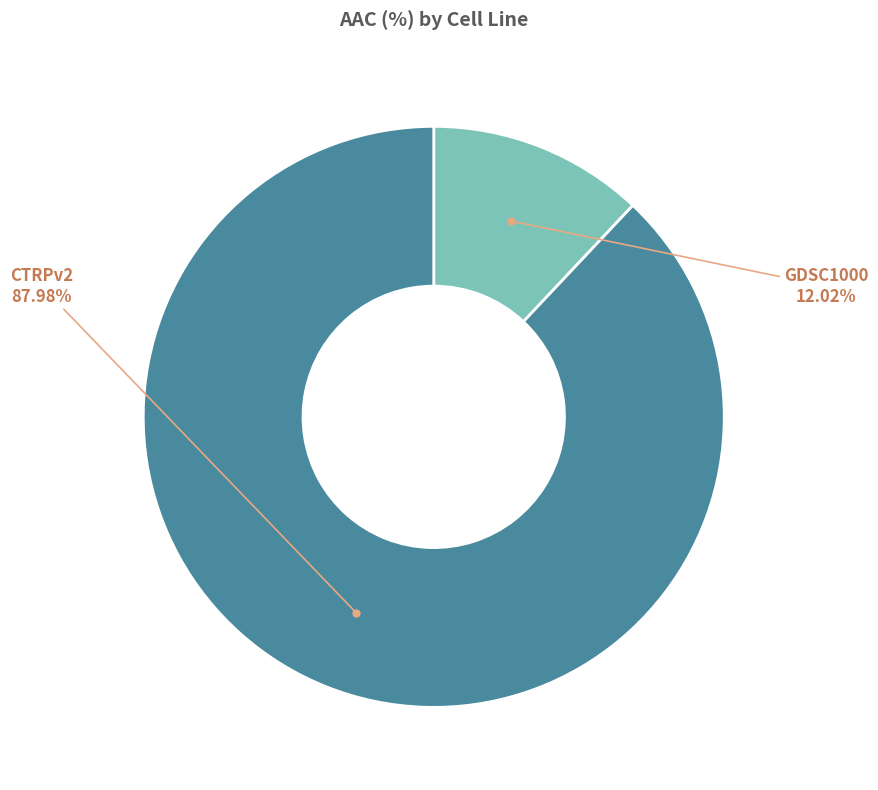

Is there a majority slice in this chart?

Yes